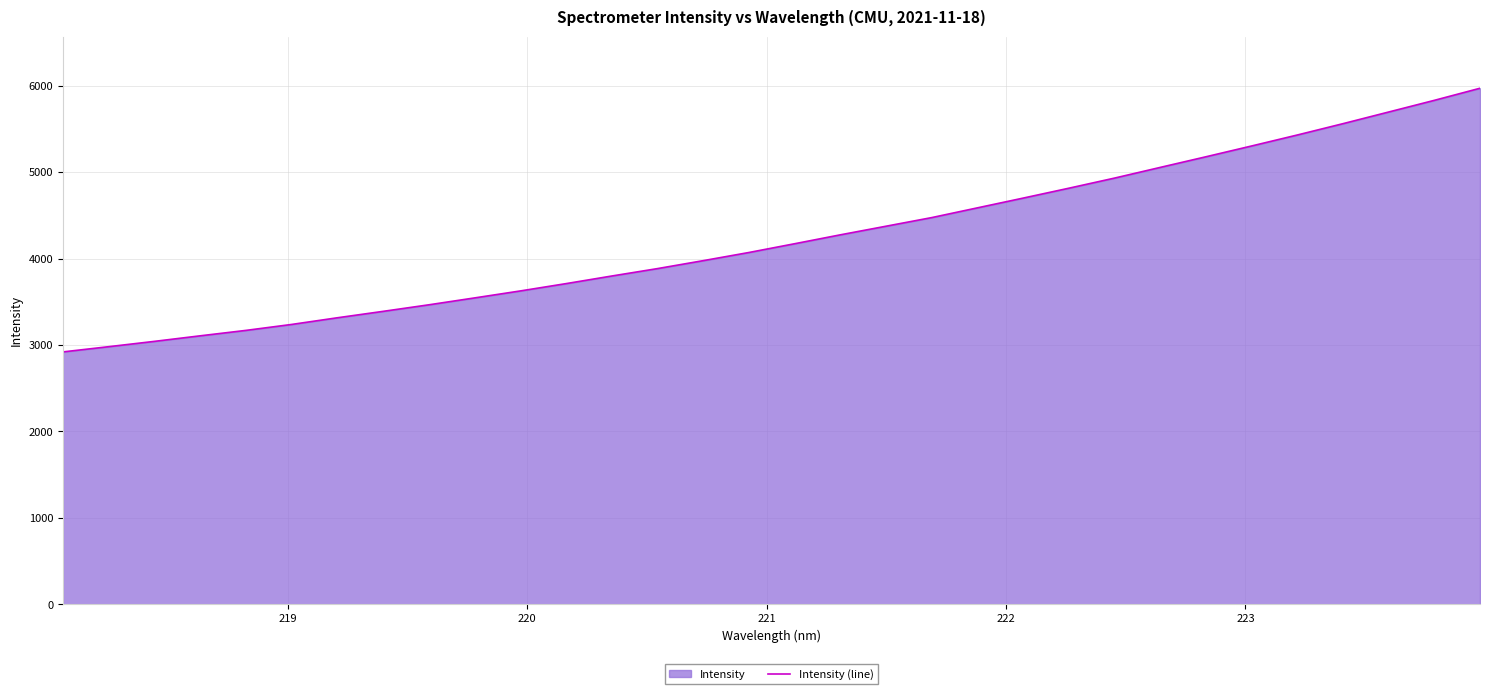

What is the minimum value shown in the chart?

2920.1